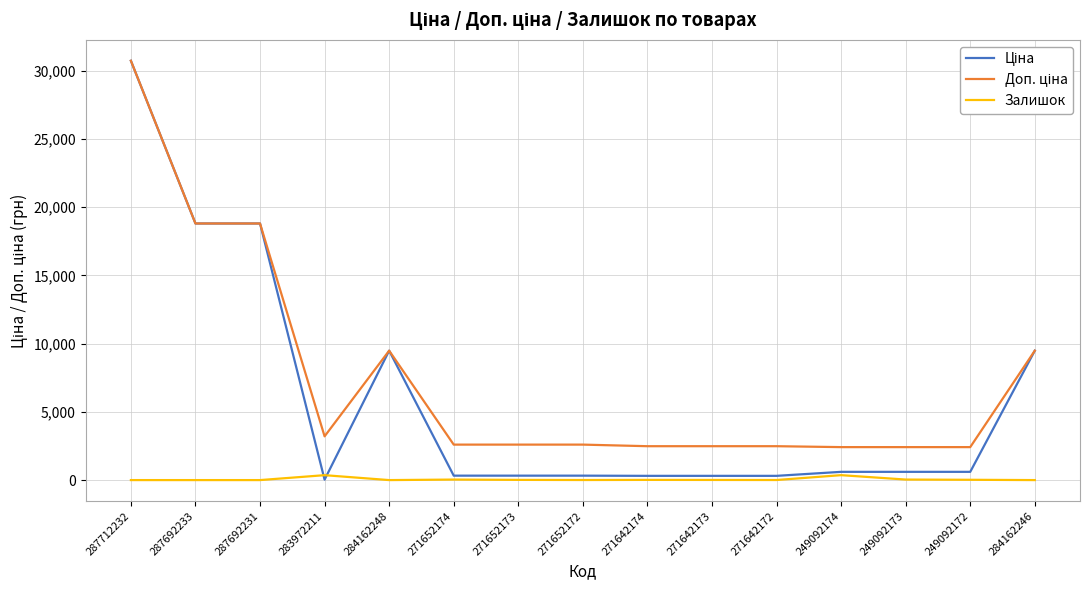

The Залишок series shows 0.0 at 287692233. True or false?

True